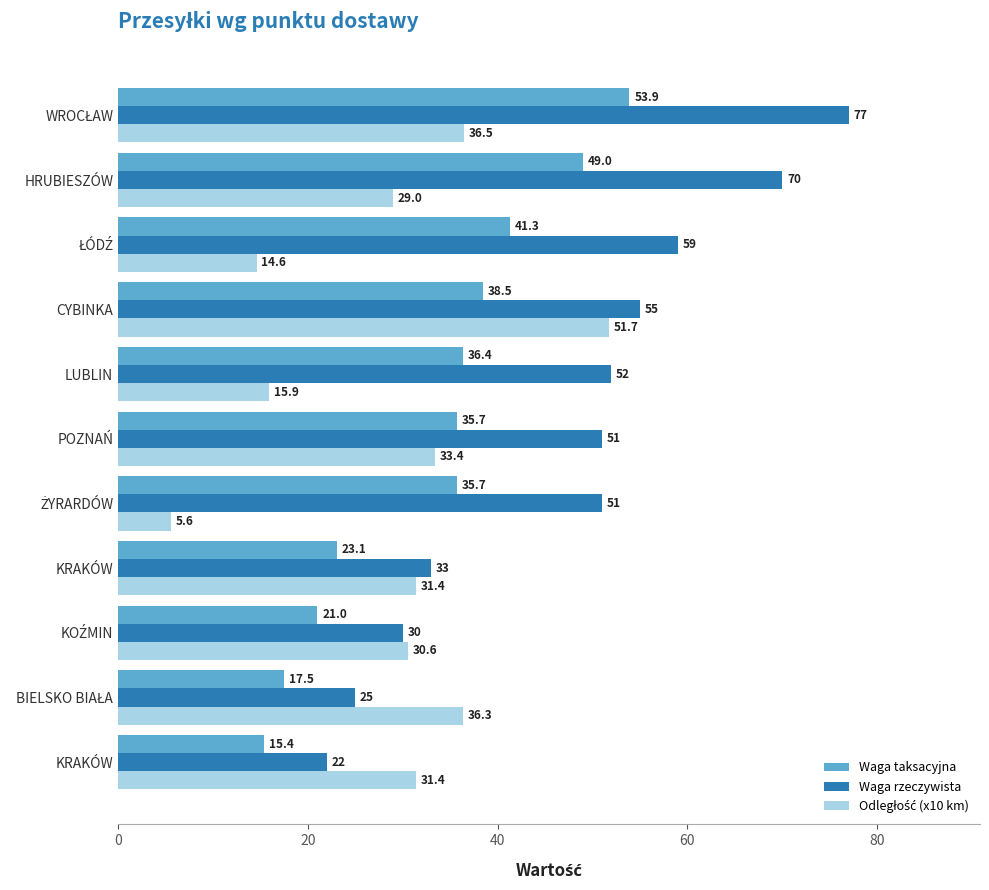

How many series are shown in this chart?

3